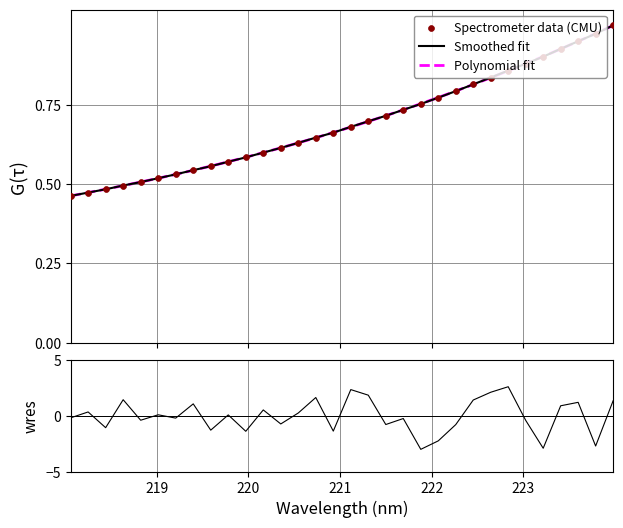

Which series has the largest total across all categories?

Smoothed fit